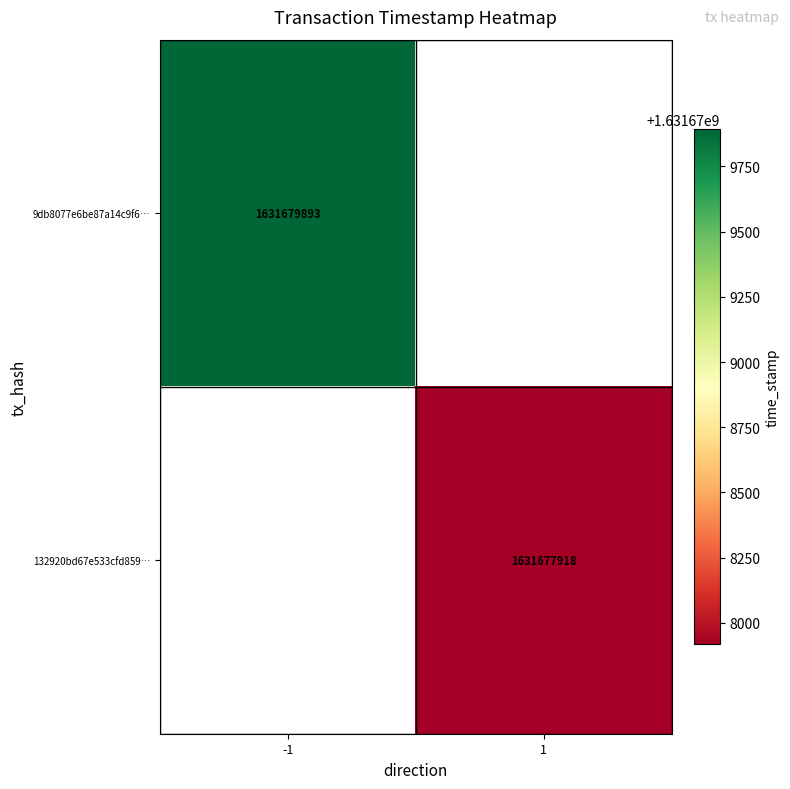

Is the value of 9db8077e6be87a14c9f6… at -1 greater than the value of 132920bd67e533cfd859… at 1?

Yes